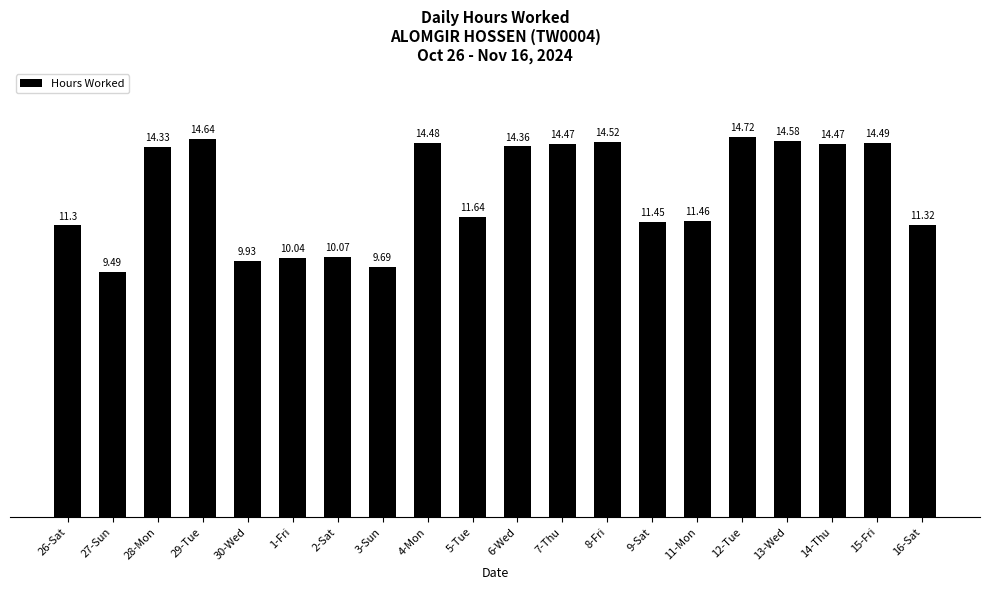

What is the average value?

12.6